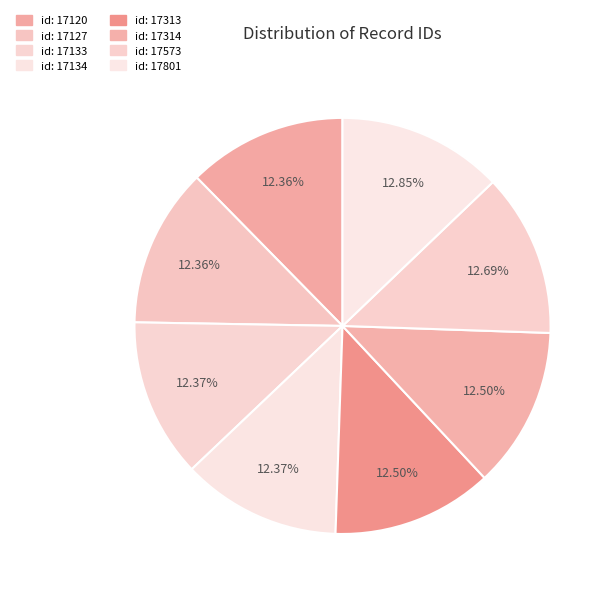

Is it true that id: 17313 is 1% of the pie?

False